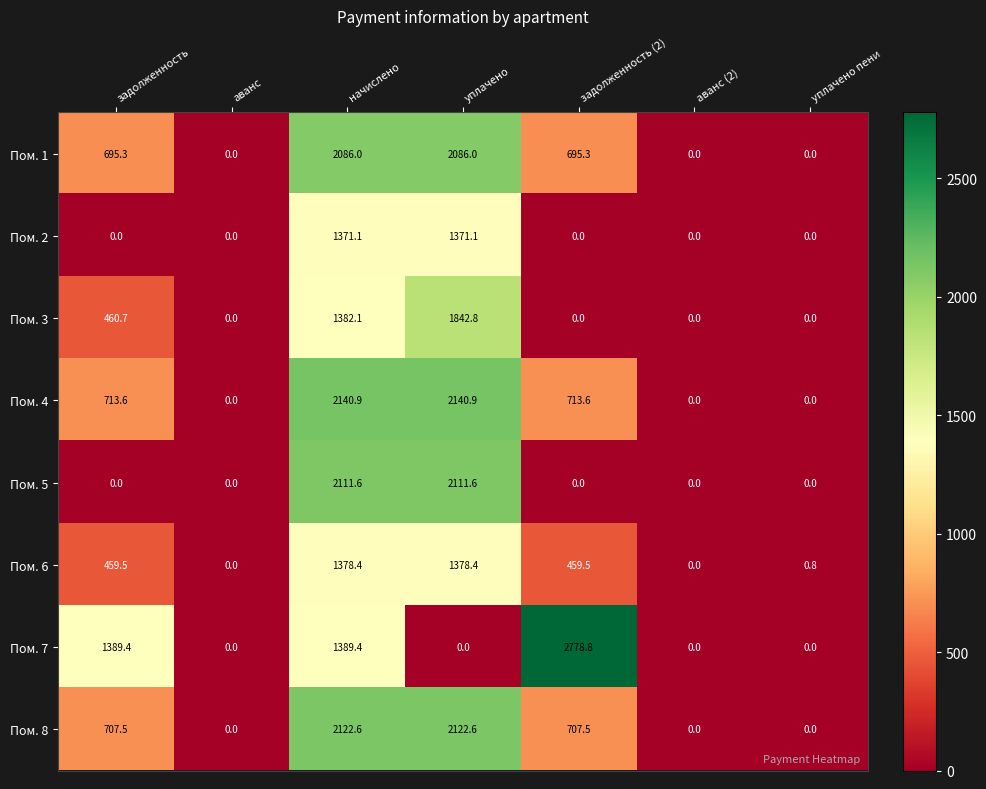

How many data points does each series have?

7